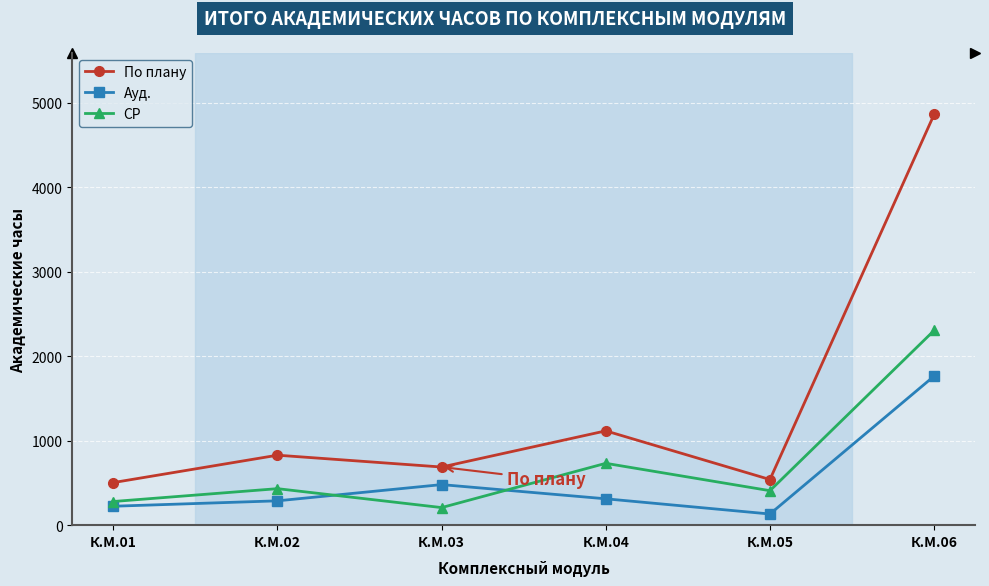

At which category does По плану reach its first local peak?

К.М.02